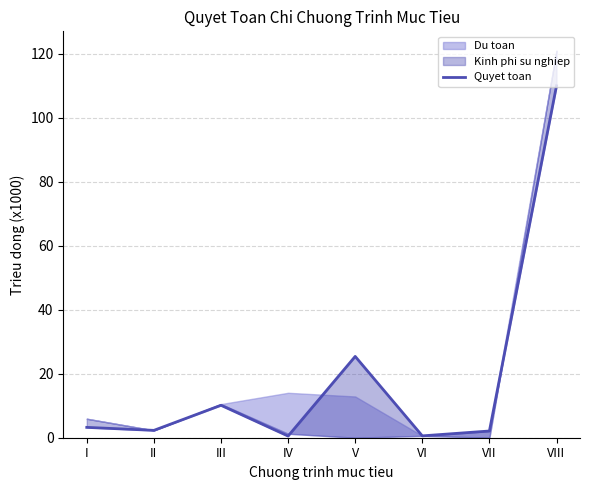

How many points are higher than both their immediate neighbors (excluding endpoints)?

2